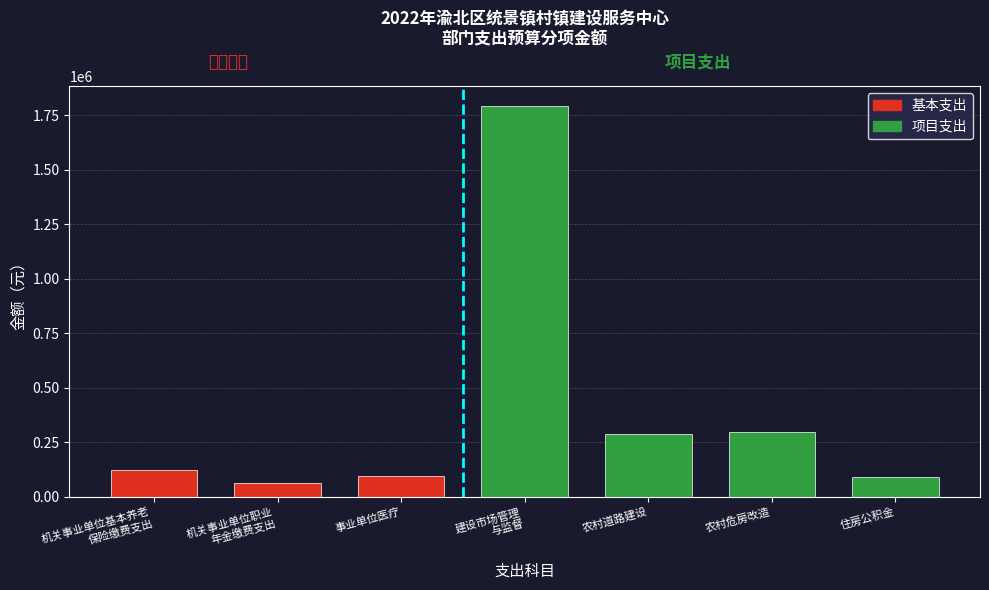

What is the label of the 5th bar from the right?

事业单位医疗